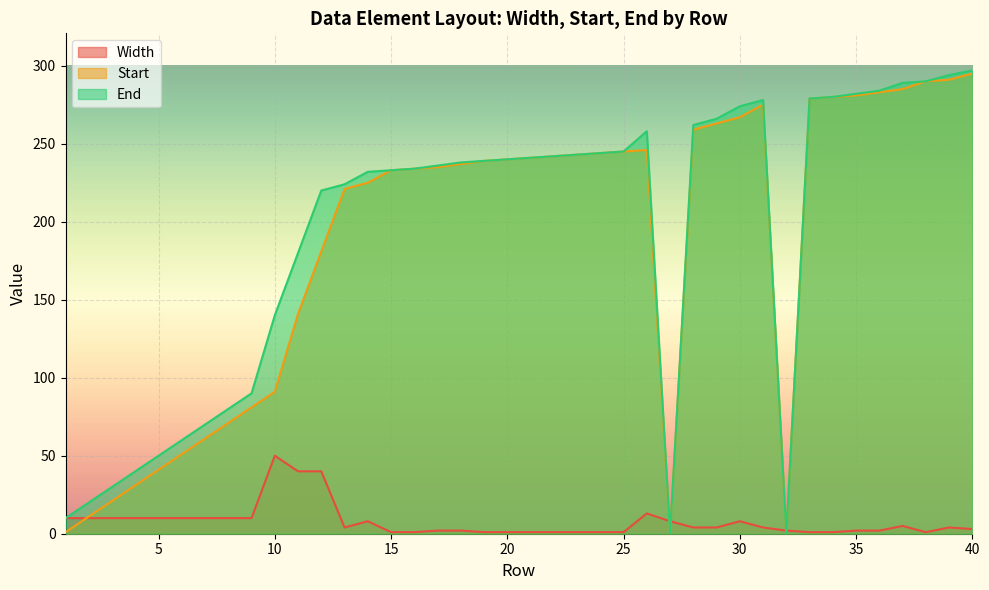

How many lines are shown in the chart?

3